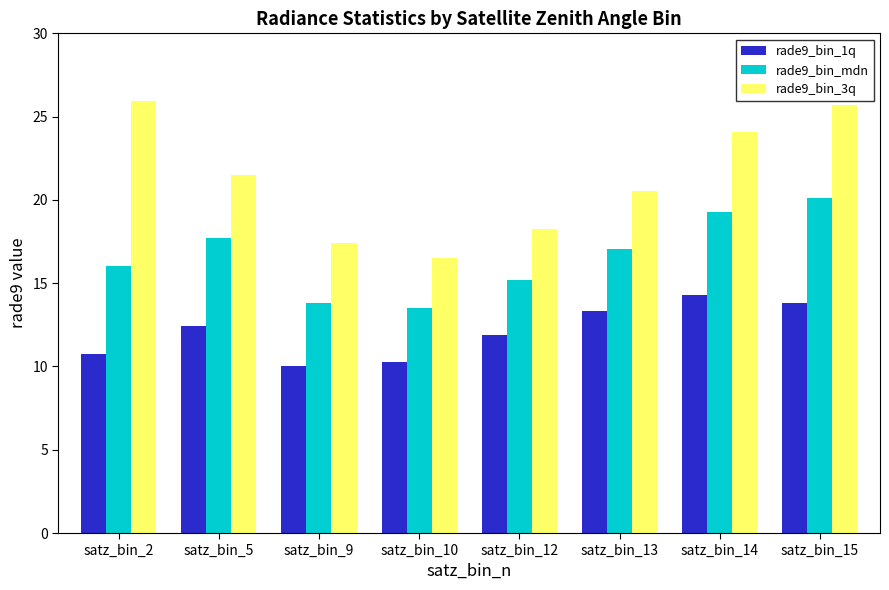

What is the highest value of the rade9_bin_1q series?

14.3